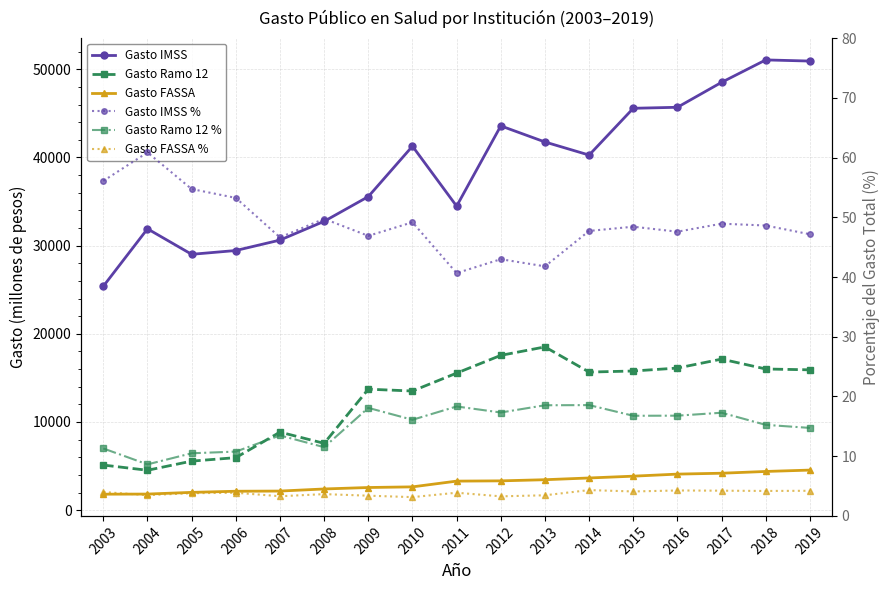

What is the value of the Gasto Ramo 12 % point at the 5th from the left?

13.5